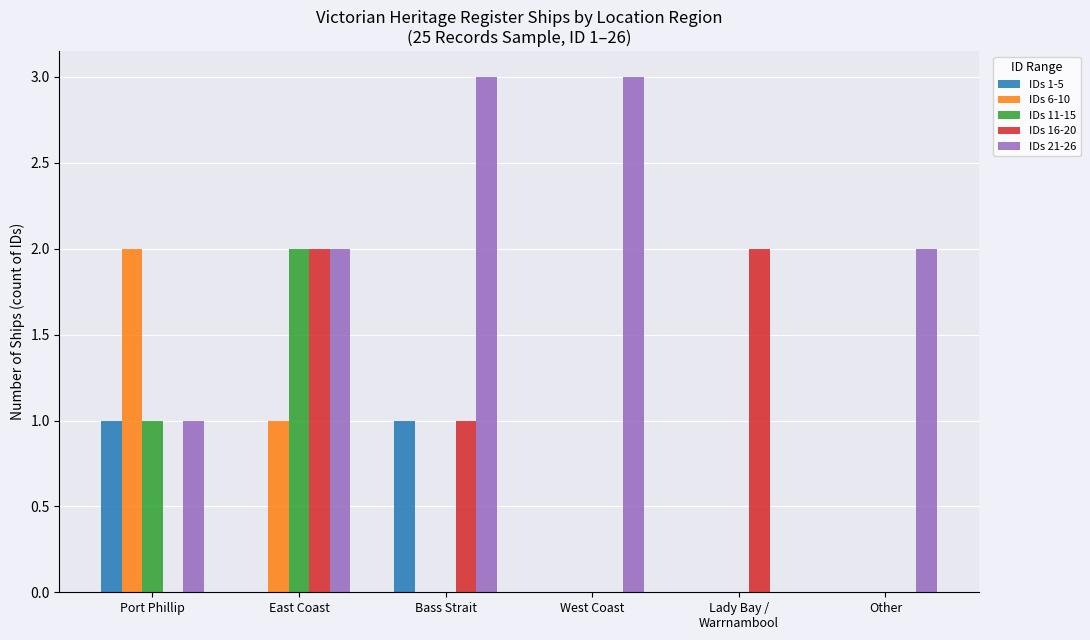

The value of IDs 6-10 at Bass Strait is -1. True or false?

False